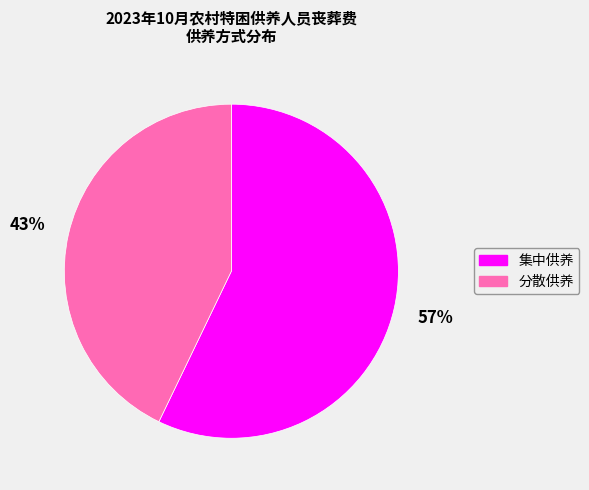

Rank the categories by value from lowest to highest.

分散供养, 集中供养